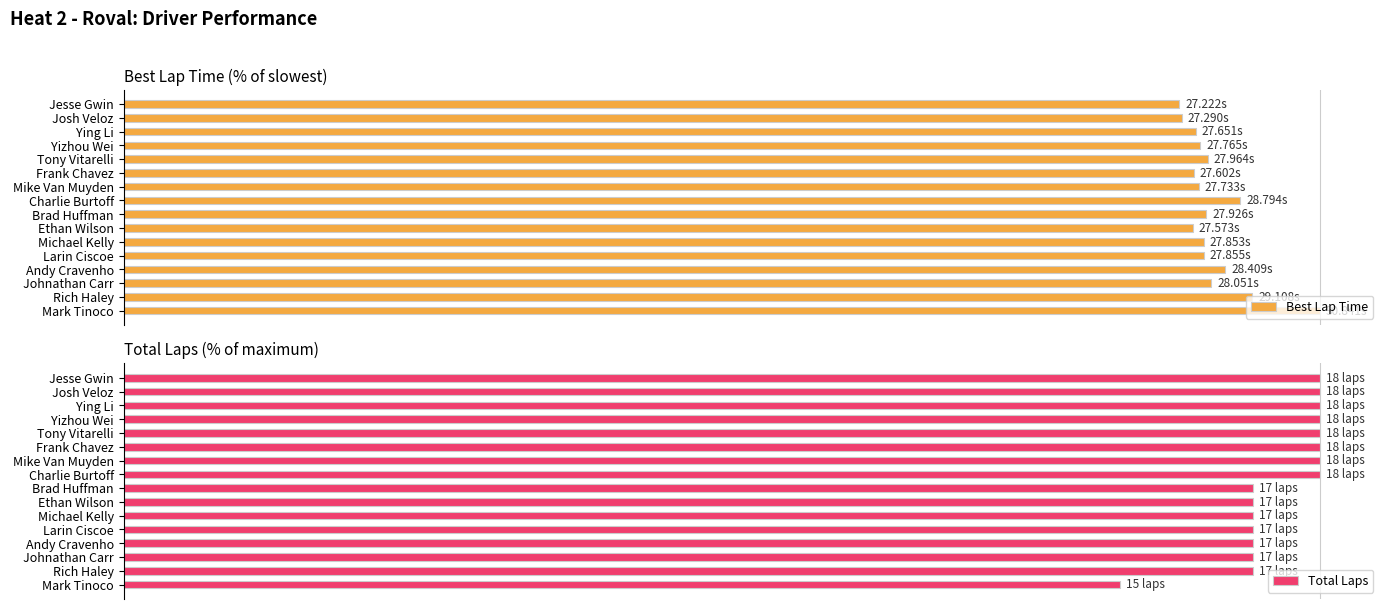

How many bars are there in each group?

2